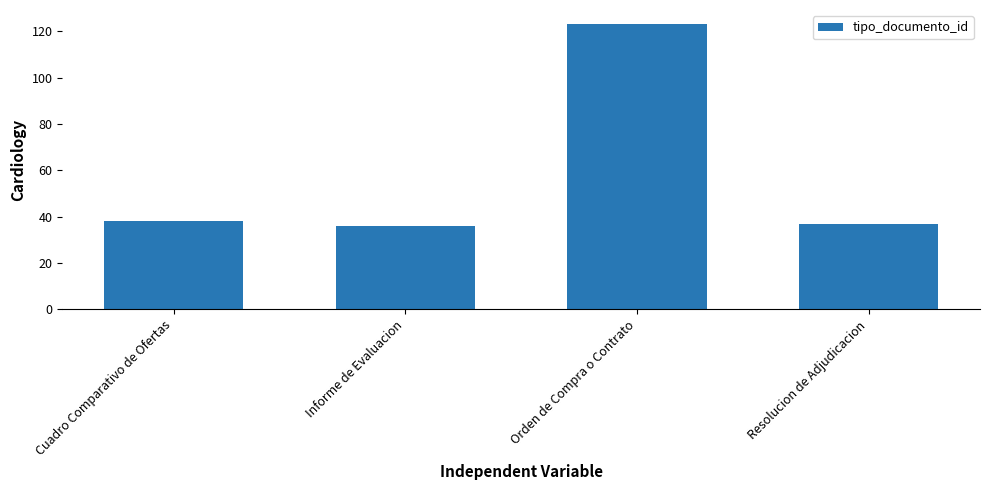

Reading right to left, list all the values displayed in this chart.

Resolucion de Adjudicacion=37	Orden de Compra o Contrato=123	Informe de Evaluacion=36	Cuadro Comparativo de Ofertas=38